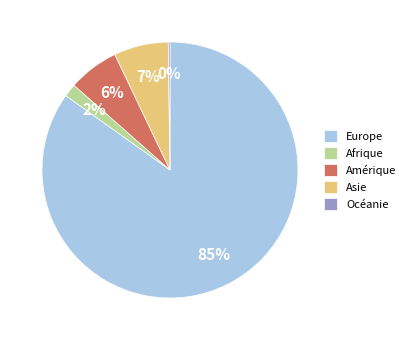

To the nearest percent, what percentage of the pie is Europe?

85%